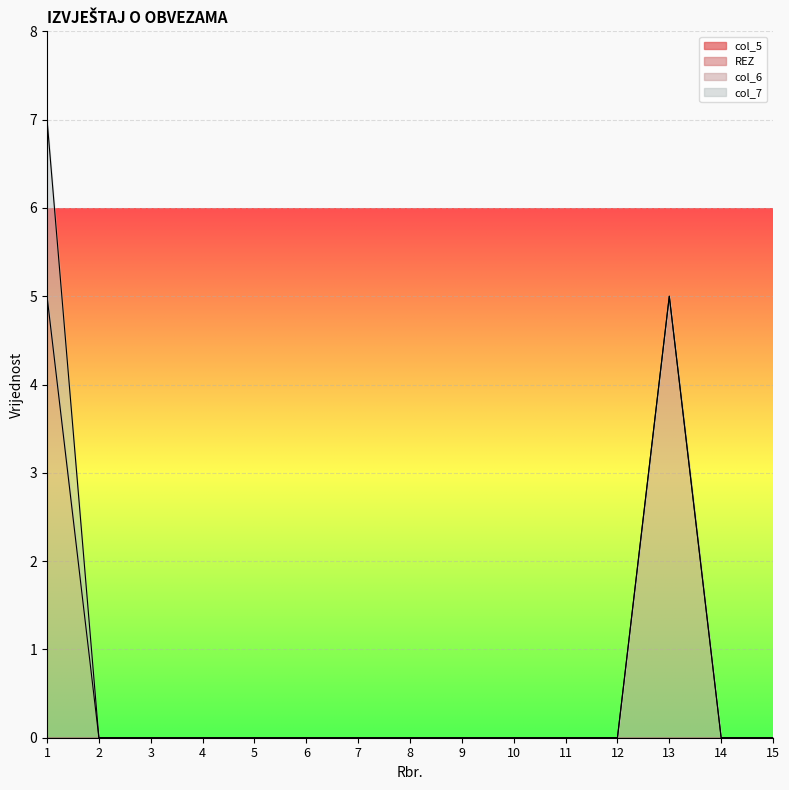

Which series has the widest spread of values?

col_6